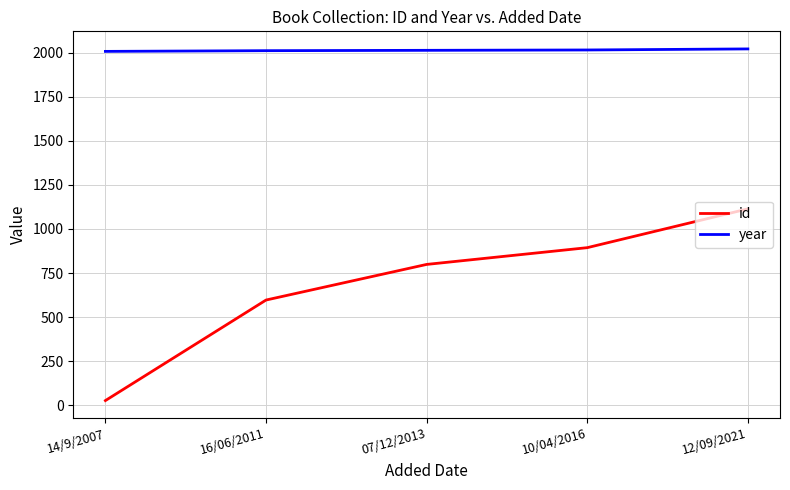

At which label is id closest to 570?

16/06/2011